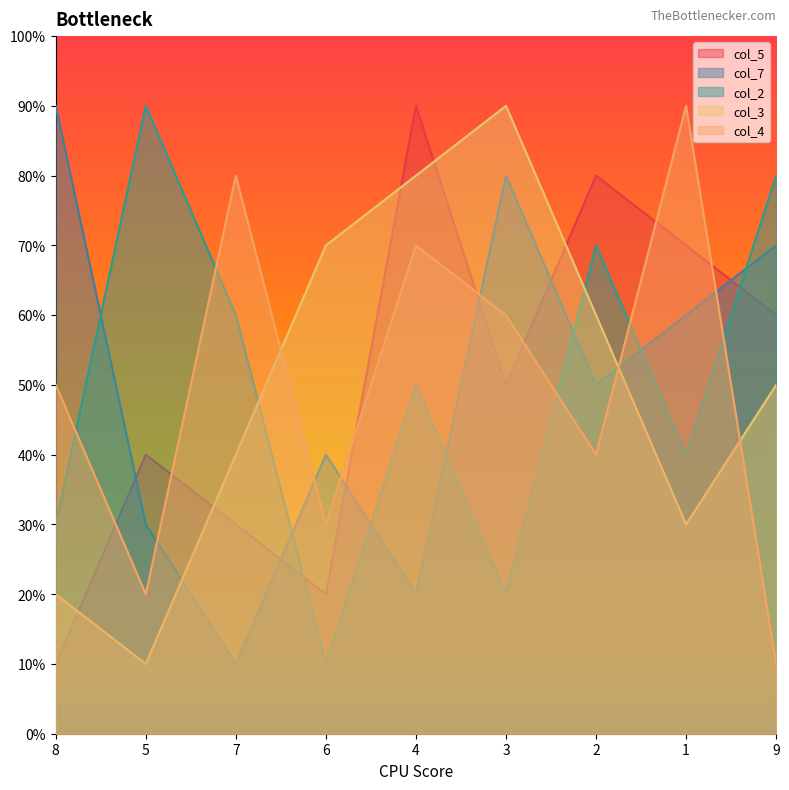

Which series changed the most between 5 and 1?

col_4